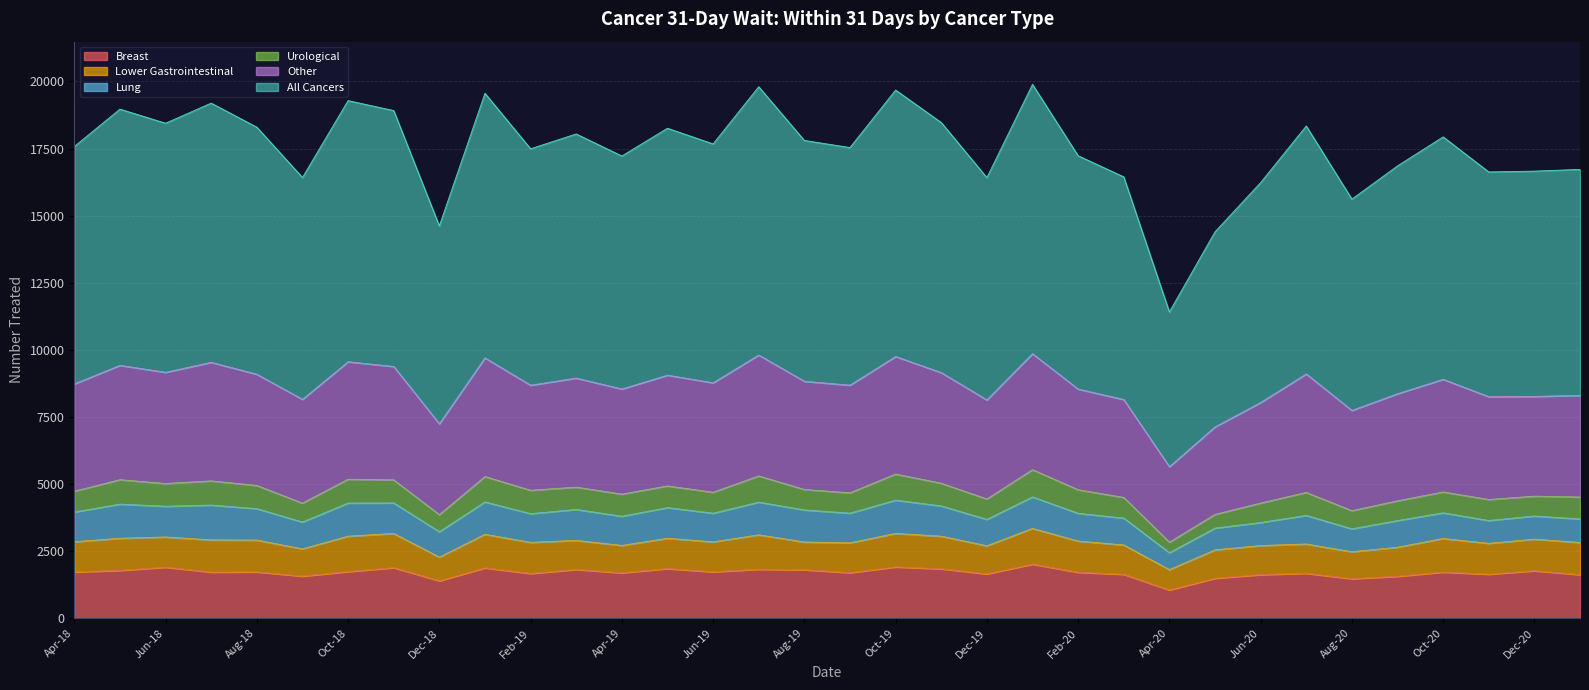

True or false: Other and Lung cross at least once.

False